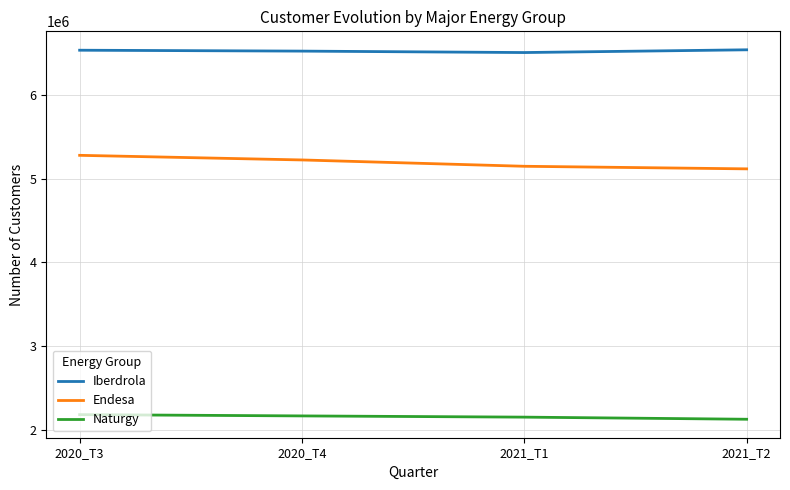

How many Naturgy values are between 2152536 and 2182418?

3